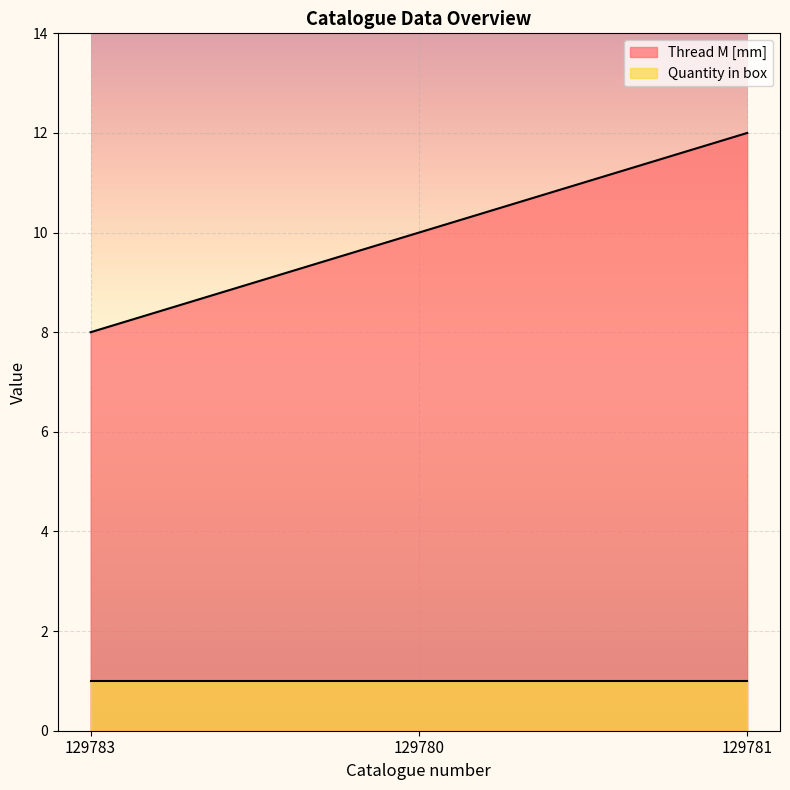

What is the label of the 2nd point from the left?

129780